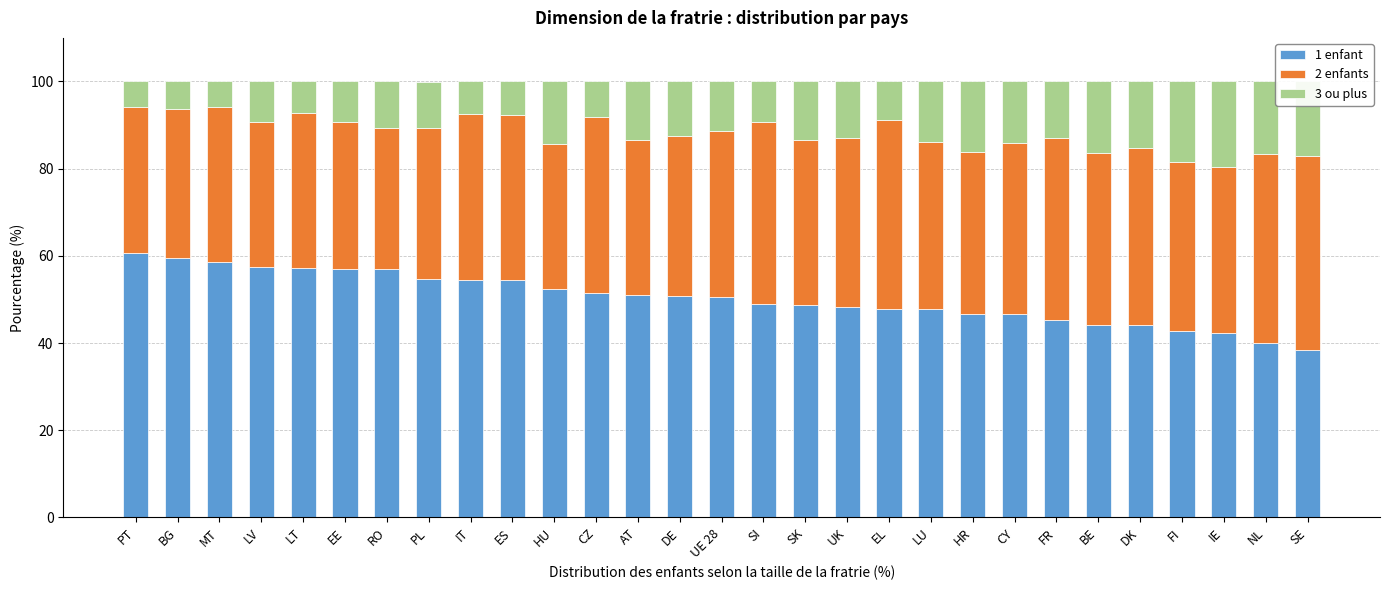

What is the difference between the 1 enfant values at IE and HR?

4.5